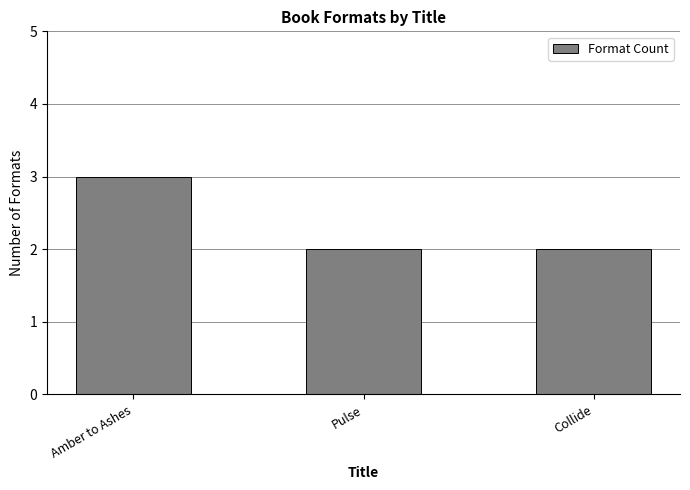

What is the maximum value shown in the chart?

3